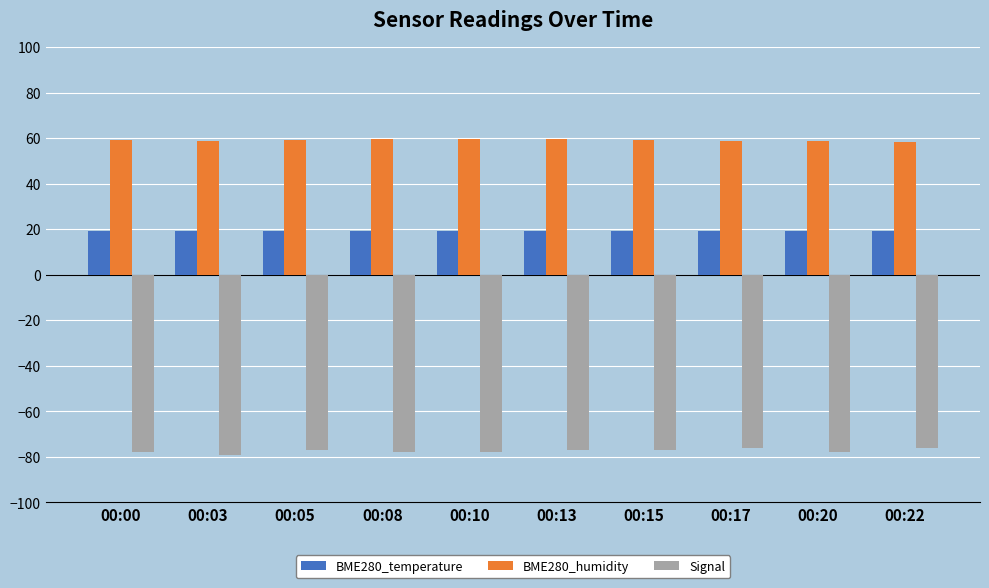

Is the value of Signal at 00:05 greater than the value of BME280_temperature at 00:08?

No